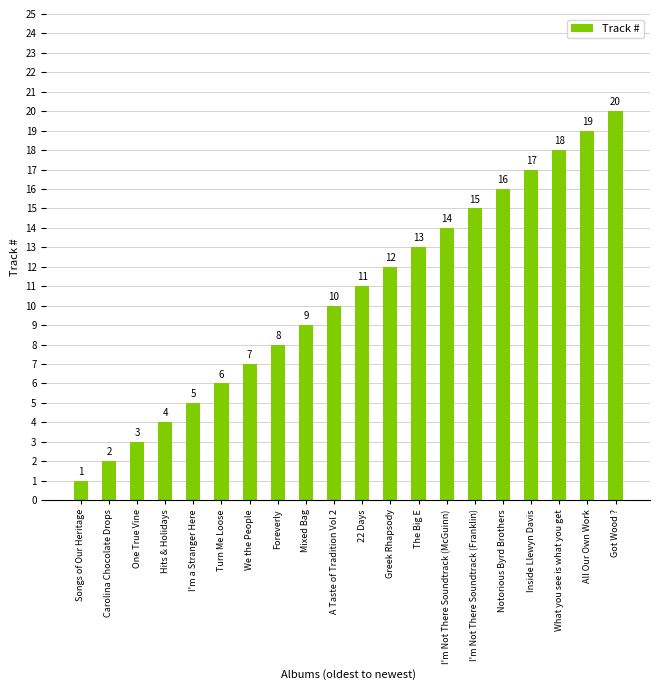

What is the ratio of the value at A Taste of Tradition Vol 2 to the value at Hits & Holidays?

2.5